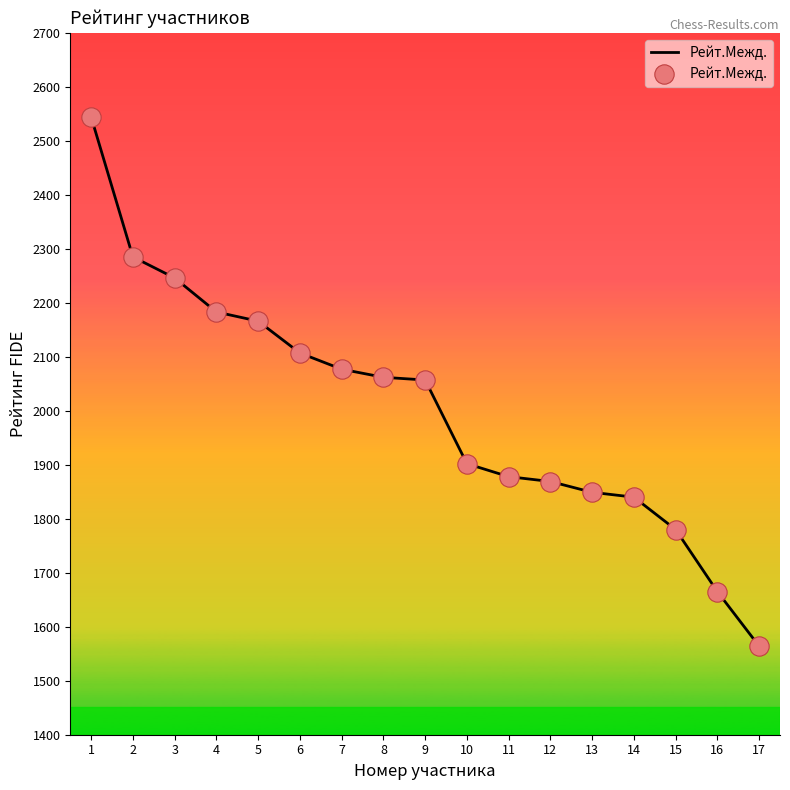

What is the change in value from 9 to 13?

-208